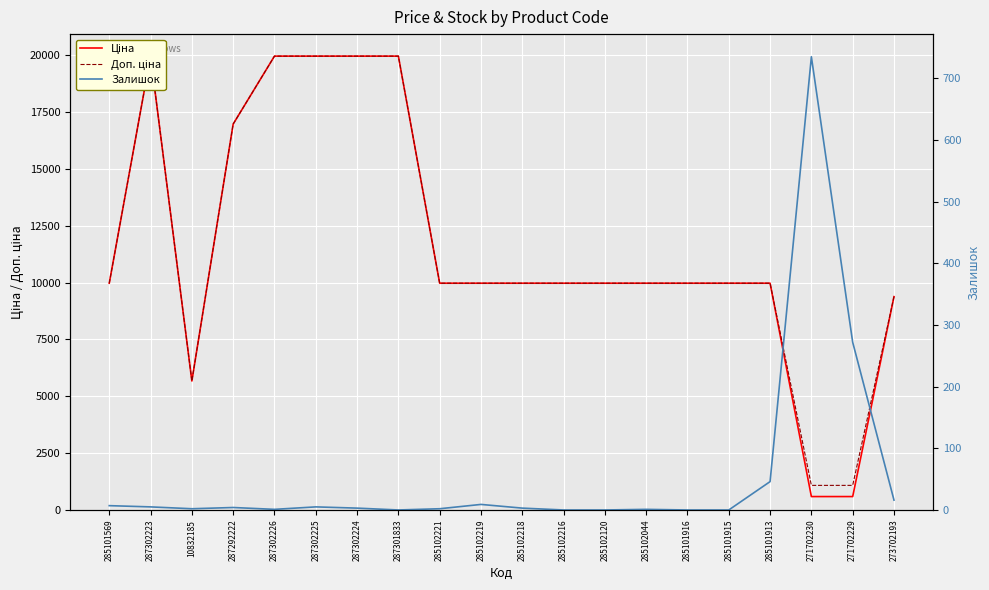

What is the difference between the highest and lowest values at 285102120?

9975.0